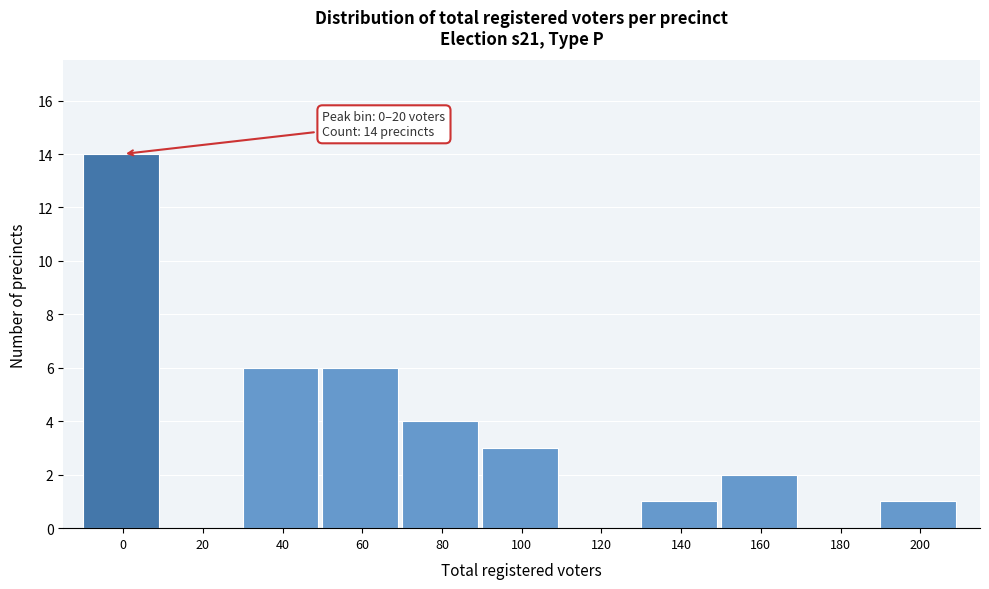

Reading left to right, extract all data points from this chart.

0=14	20=0	40=6	60=6	80=4	100=3	120=0	140=1	160=2	180=0	200=1